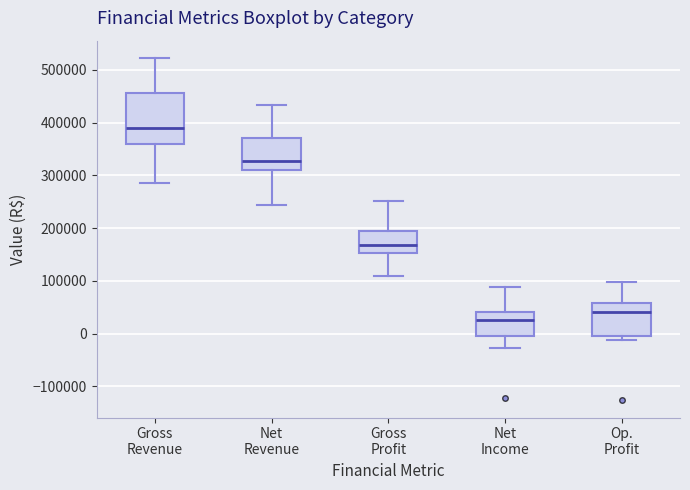

Reading left to right, read every box against the y-axis: the position of its median line, the range the box covers, and the ends of its whiskers. The values are not printed on the chart, so give them approximately, as read against the axis.

Gross Revenue: median 390000, box 360000 to 460000, whiskers 290000 to 520000
Net Revenue: median 330000, box 310000 to 370000, whiskers 240000 to 430000
Gross Profit: median 170000, box 150000 to 190000, whiskers 110000 to 250000
Net Income: median 30000, box 0 to 40000, whiskers -30000 to 90000
Op. Profit: median 40000, box 0 to 60000, whiskers -10000 to 100000